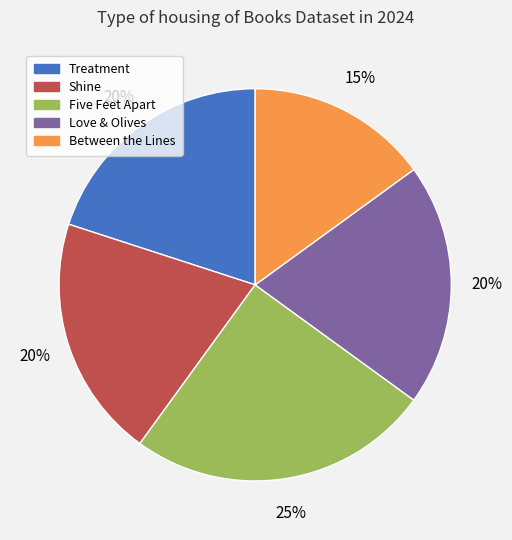

To the nearest percent, what is the average slice percentage?

20%